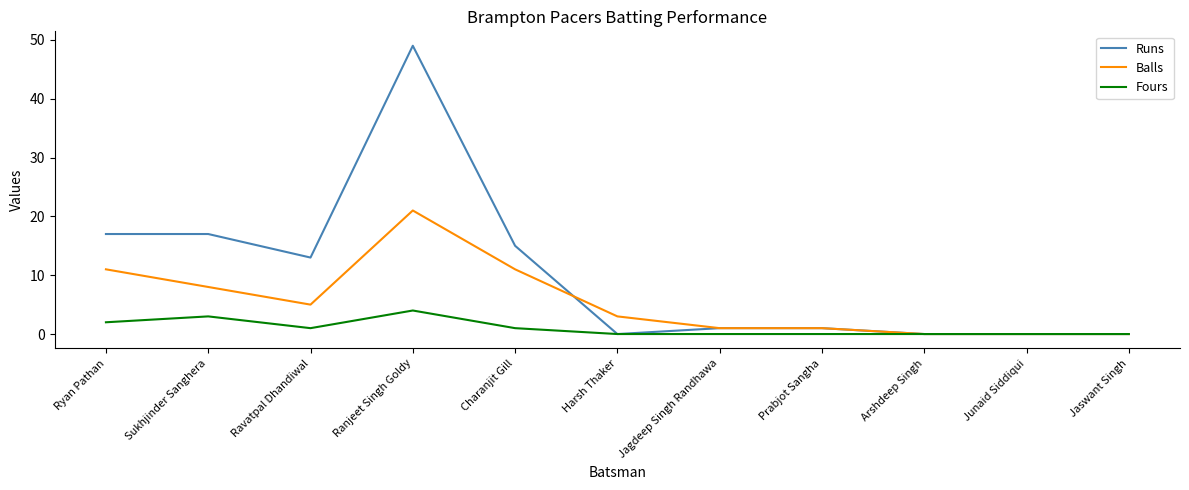

Which series changed the most between Sukhjinder Sanghera and Junaid Siddiqui?

Runs